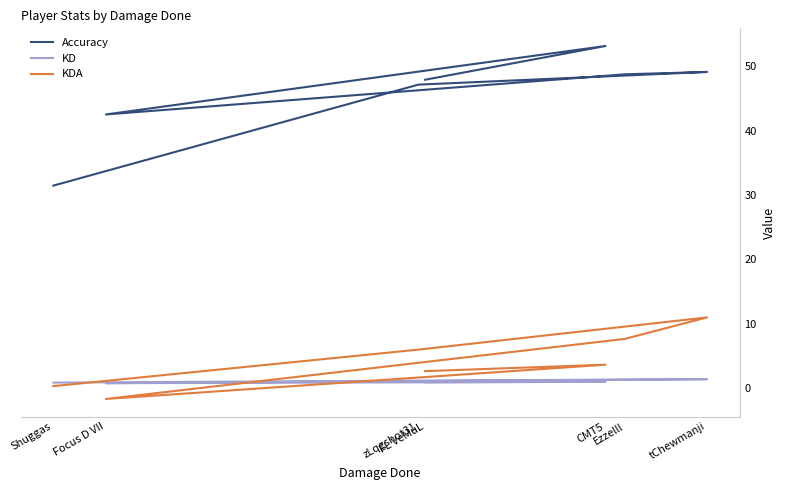

What is the approximate value of Accuracy at Focus D VII?

42.5